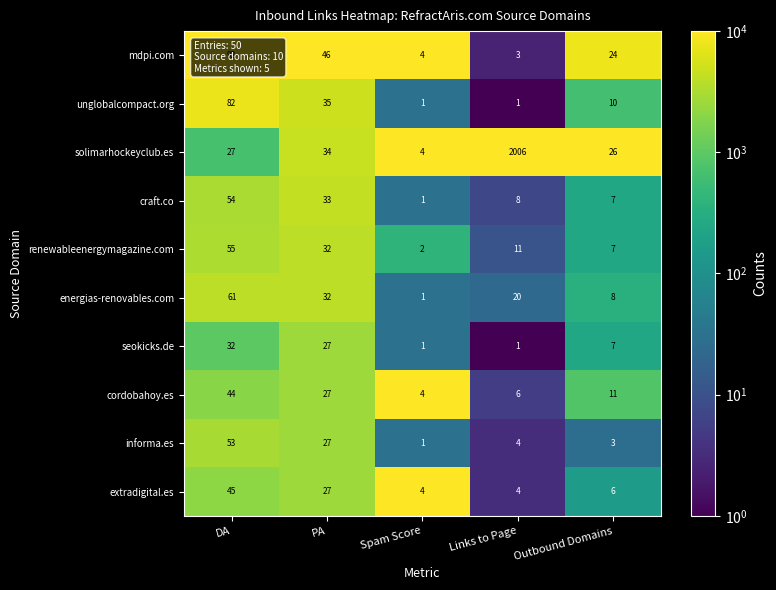

True or false: seokicks.de has a value of 32 at DA.

True